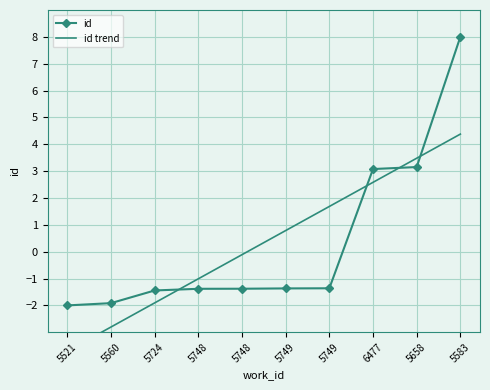

How many times do id trend and id cross each other?

4